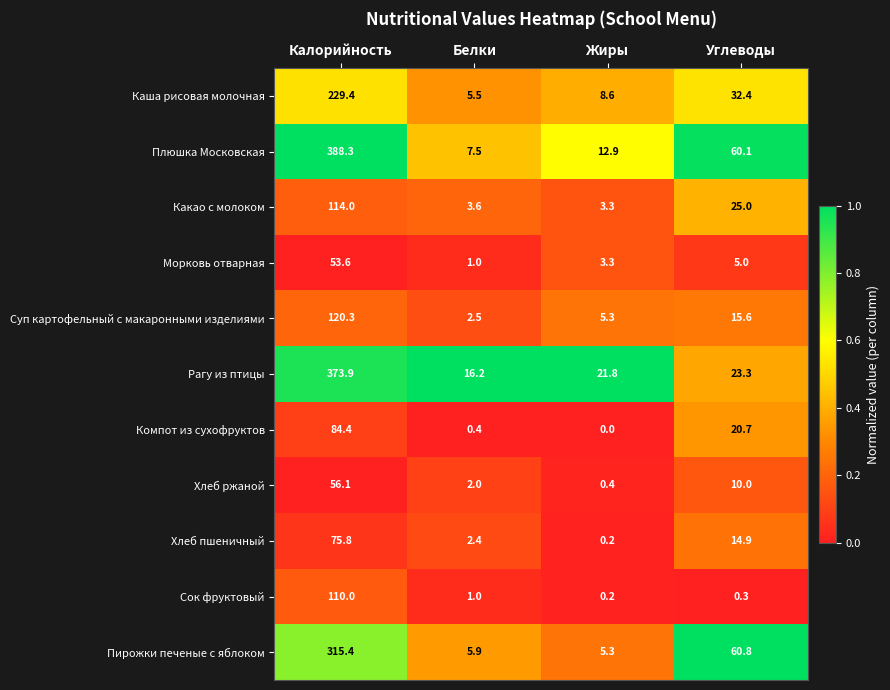

Which series has the largest total across all categories?

Плюшка Московская